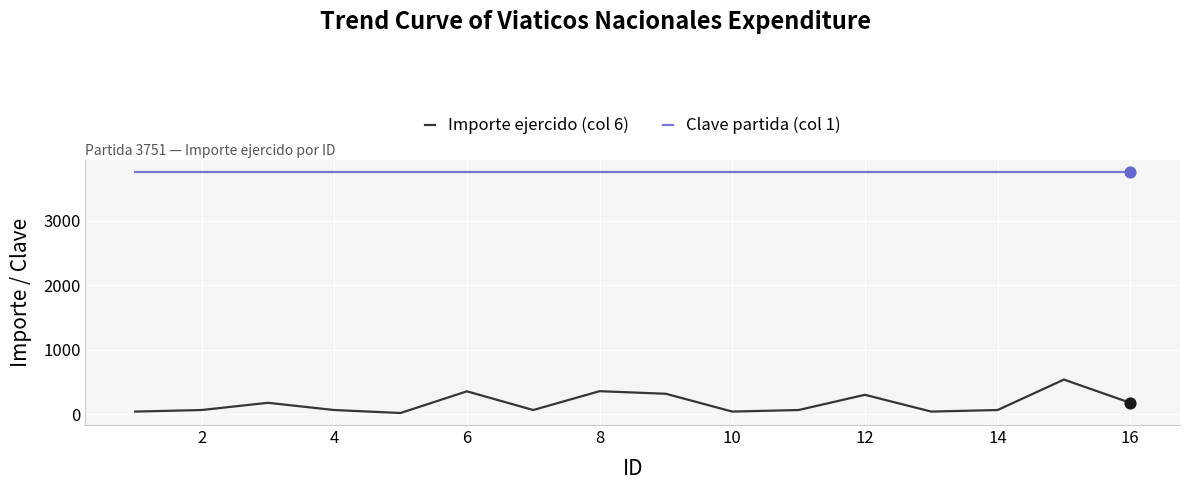

At how many categories does at least one series exceed 140?

16